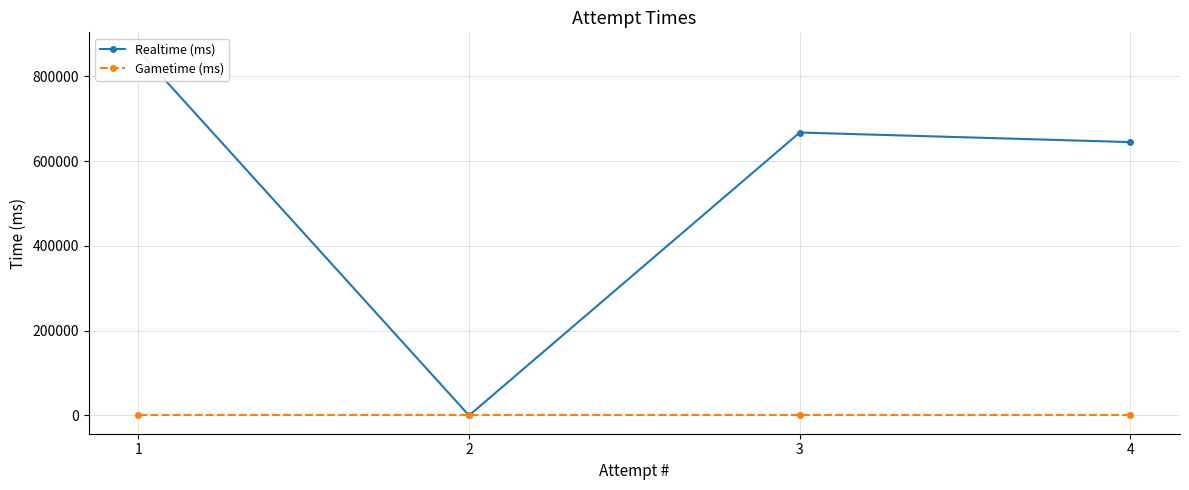

True or false: Realtime (ms) and Gametime (ms) cross at least once.

False